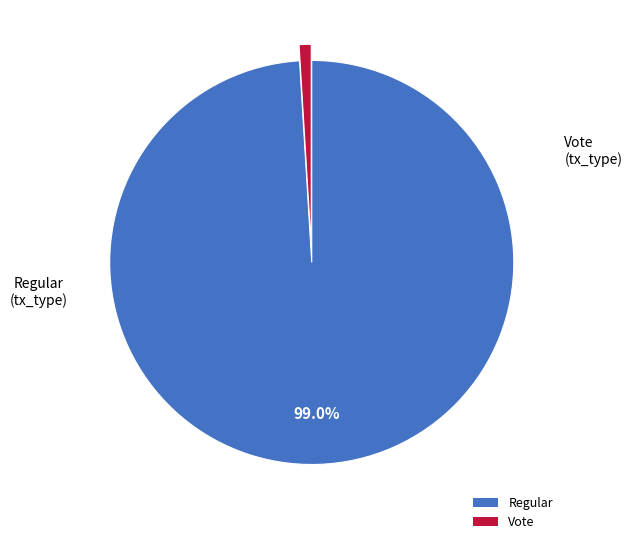

Rank the categories by value from highest to lowest.

Regular, Vote